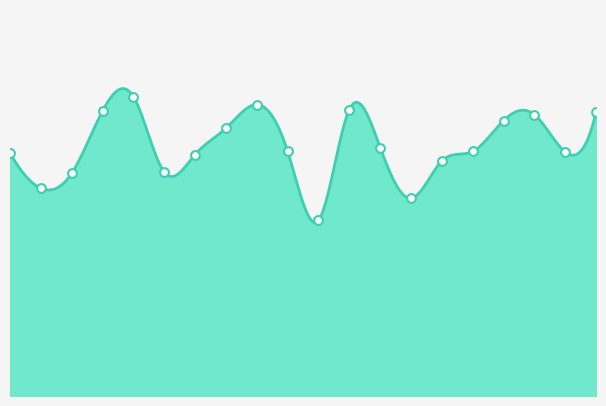

What is the ratio of the value at 00:06 to the value at 00:08?

0.8